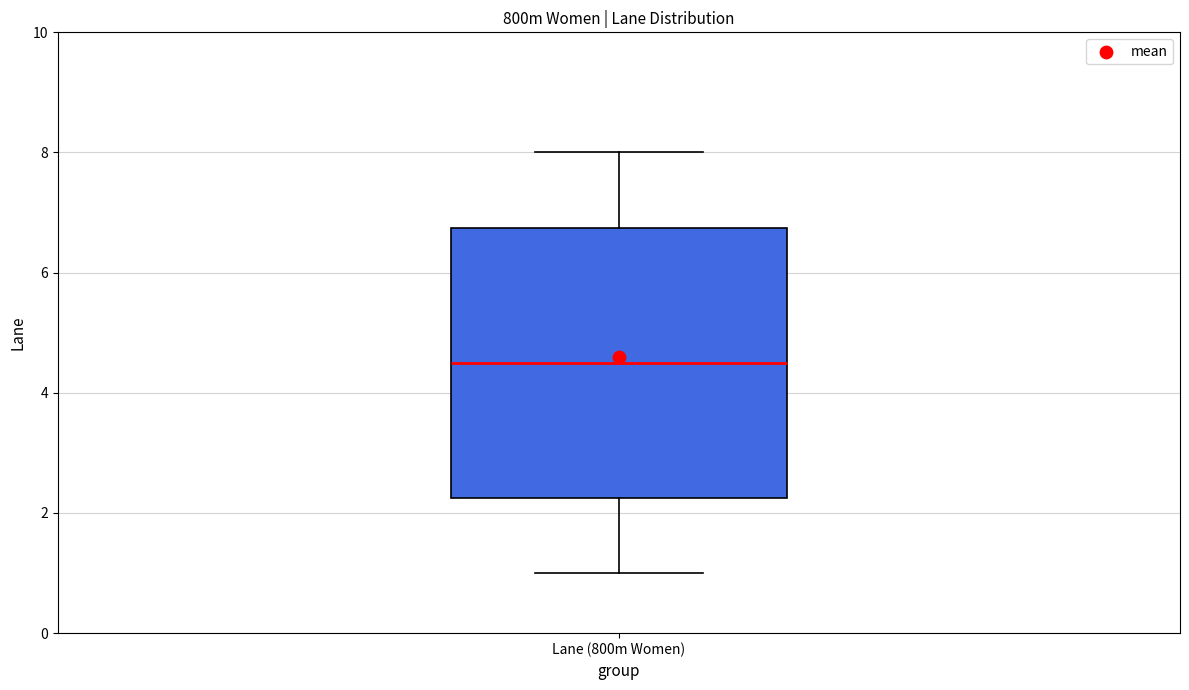

Where does the upper whisker of the box for Lane (800m Women) end on the y-axis? The values are not printed on the chart, so give them approximately, as read against the axis.

8.0